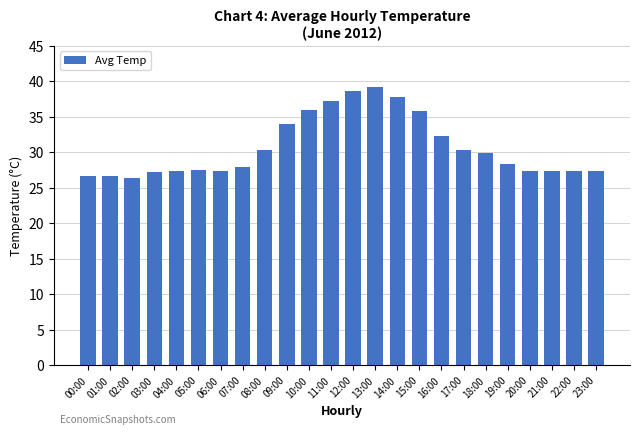

What is the sum of all values?

737.0